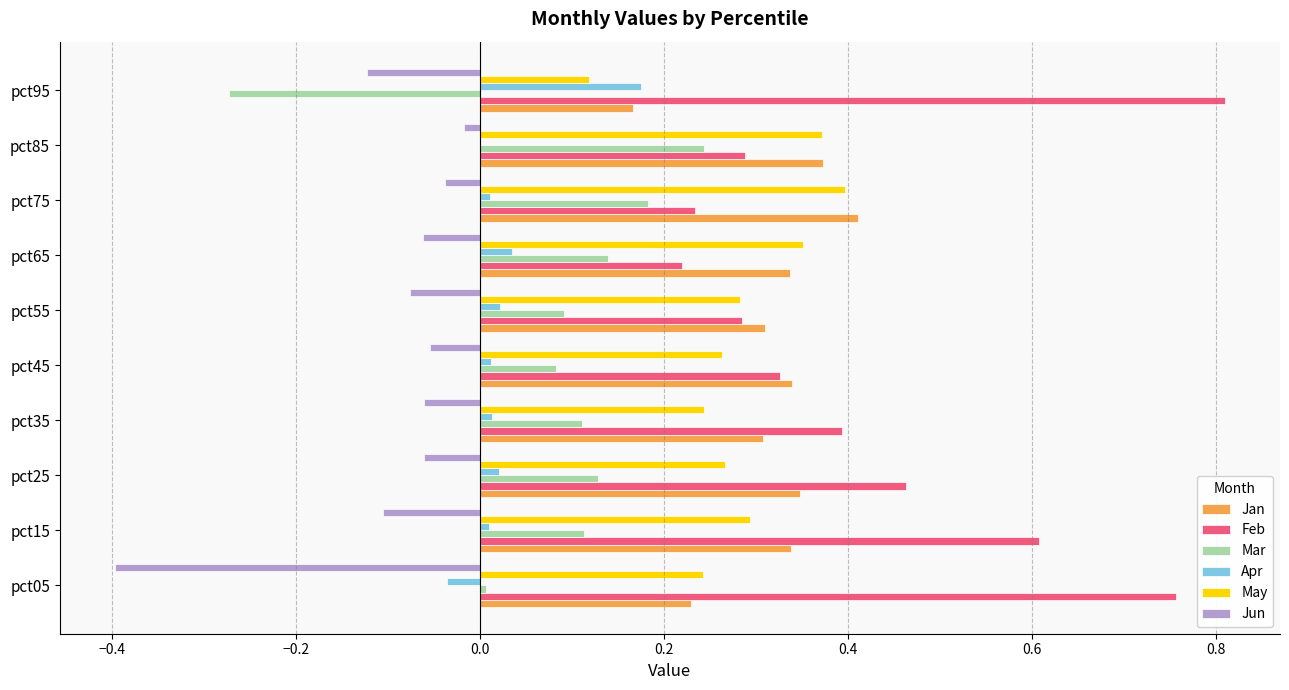

Between pct25 and pct55, which series saw the biggest shift?

Feb